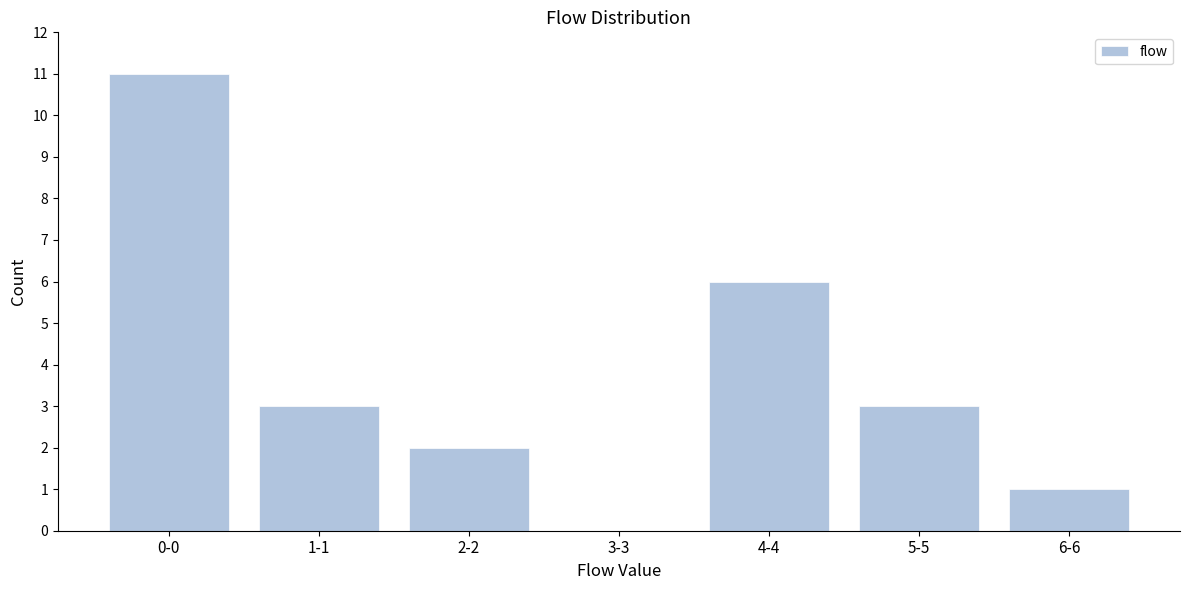

Reading right to left, transcribe all the data shown in this chart.

6-6=1	5-5=3	4-4=6	3-3=0	2-2=2	1-1=3	0-0=11